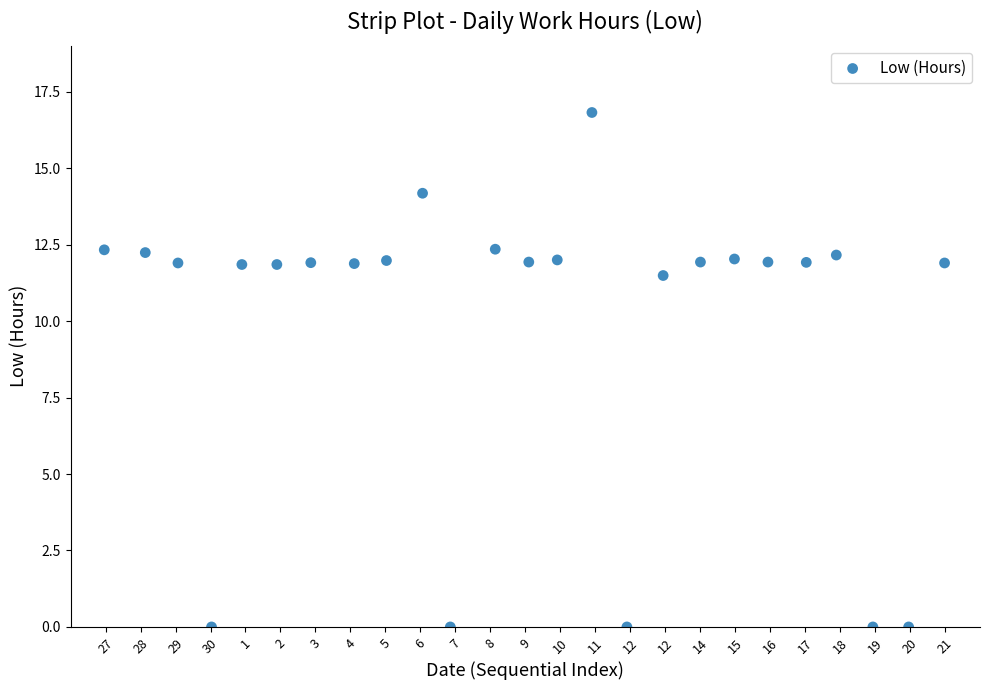

What Y value in the scatter plot is closest to 8?

11.5